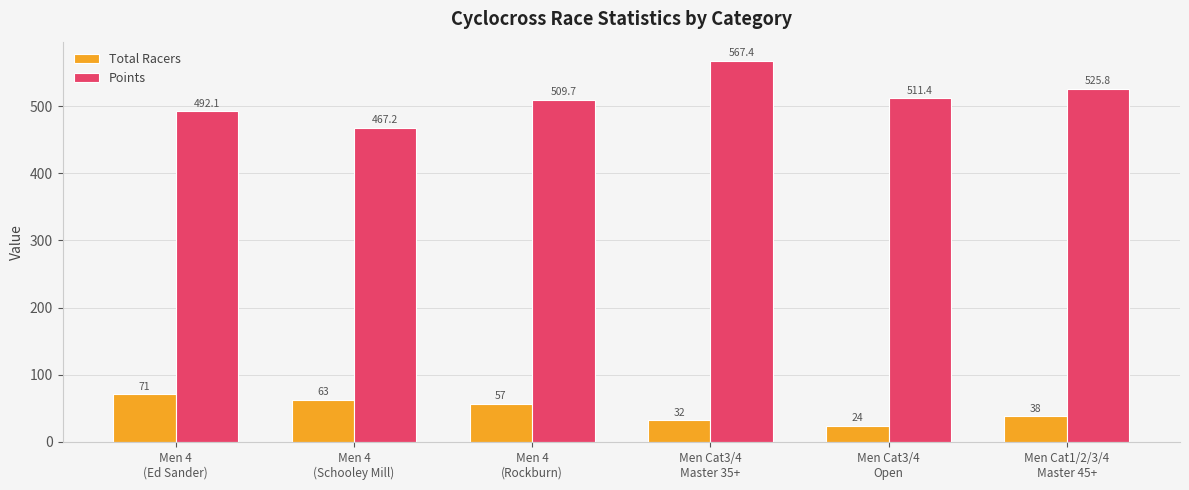

How many bars are there in each group?

2